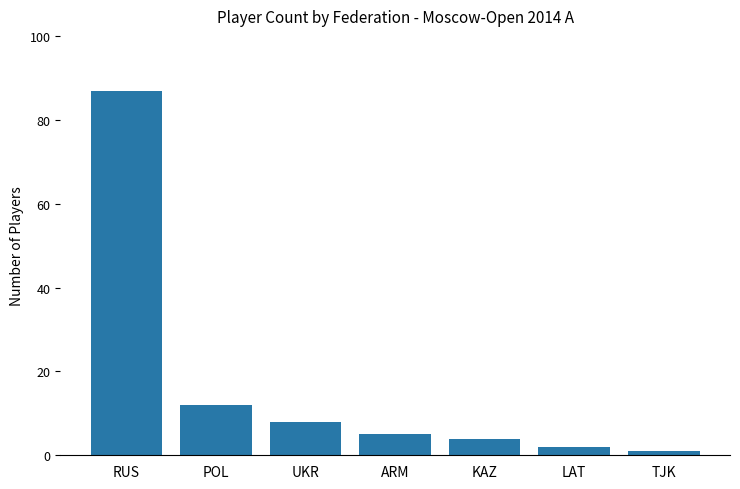

Approximately how many times larger is the value at TJK compared to ARM?

0.2